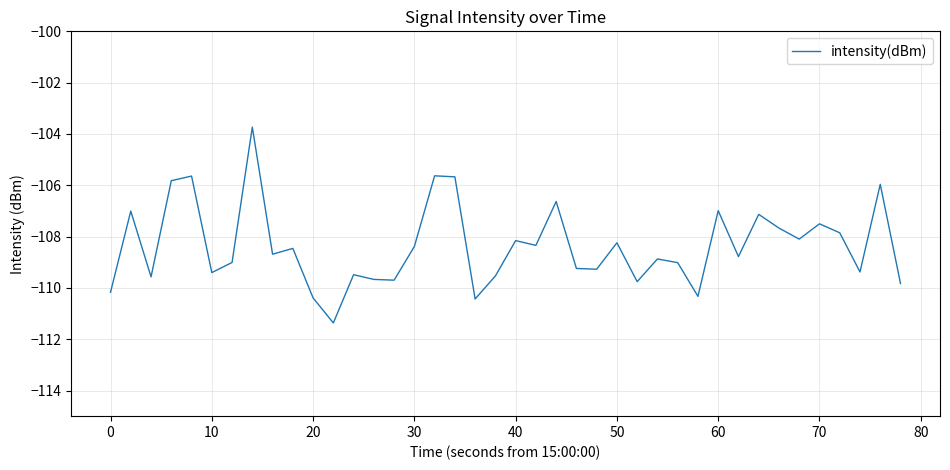

Is this an area chart (filled region under the line)?

No